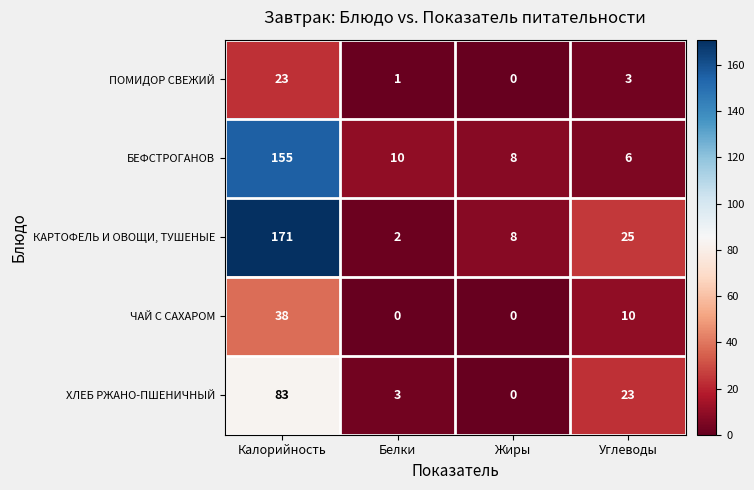

Which series has the largest range (max minus min)?

КАРТОФЕЛЬ И ОВОЩИ, ТУШЕНЫЕ